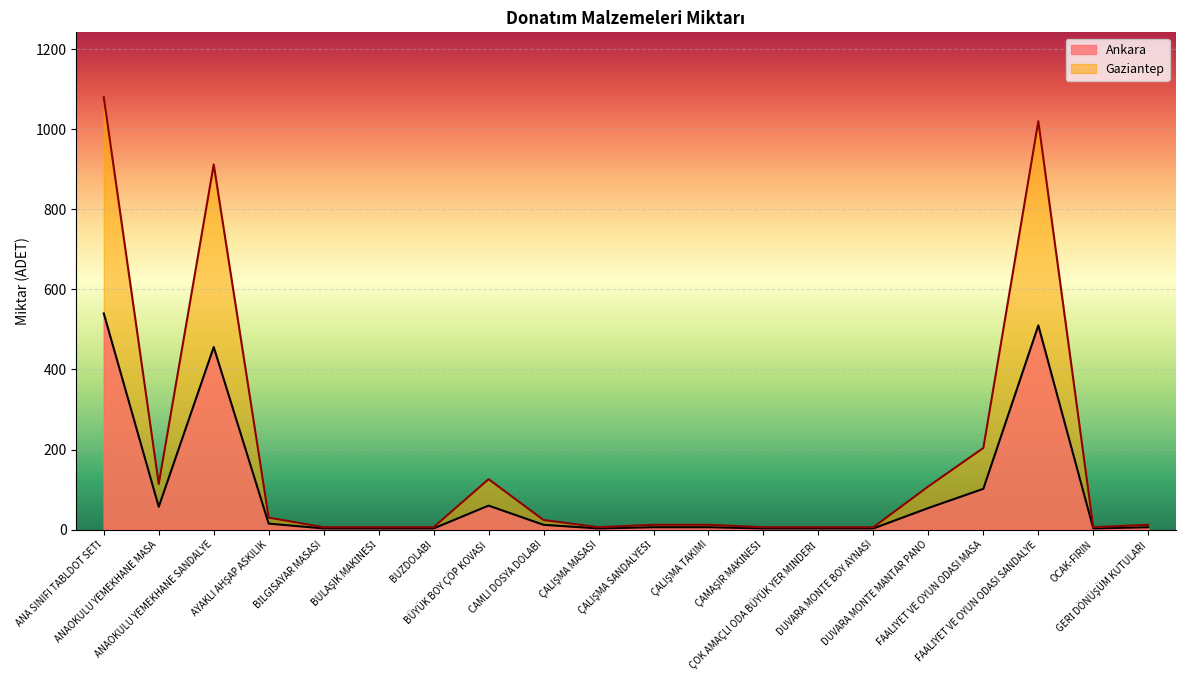

Which label corresponds to the smallest value in the chart?

BİLGİSAYAR MASASI